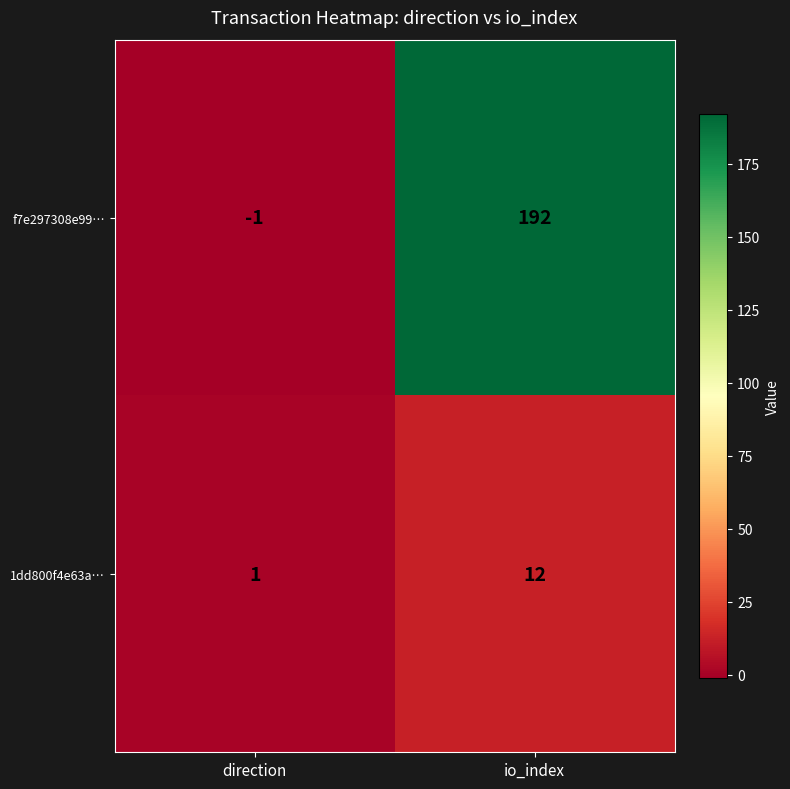

At which category is the sum across all series the highest?

io_index